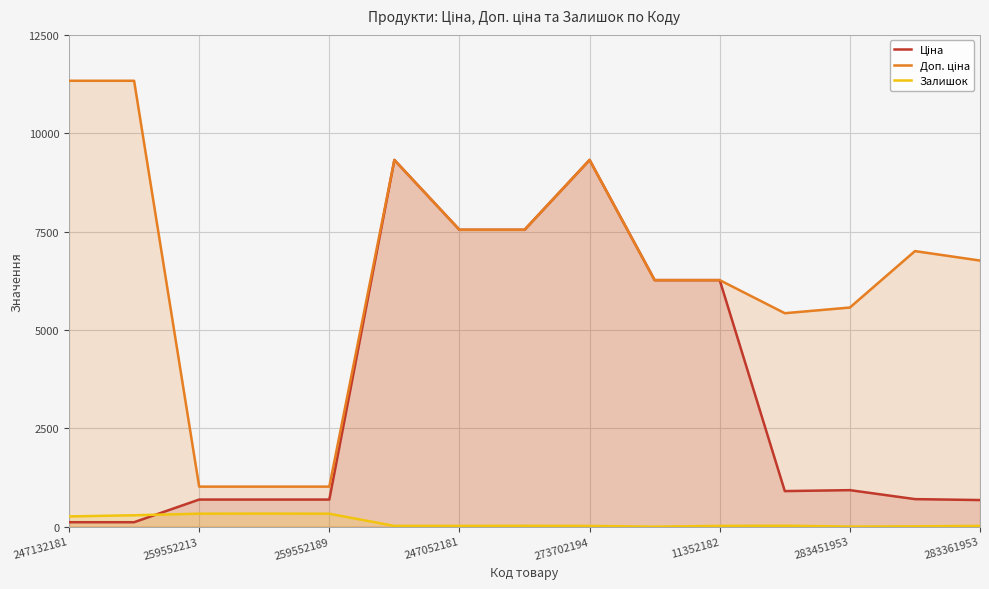

What is the difference between the highest and lowest values at 259552213?

687.8